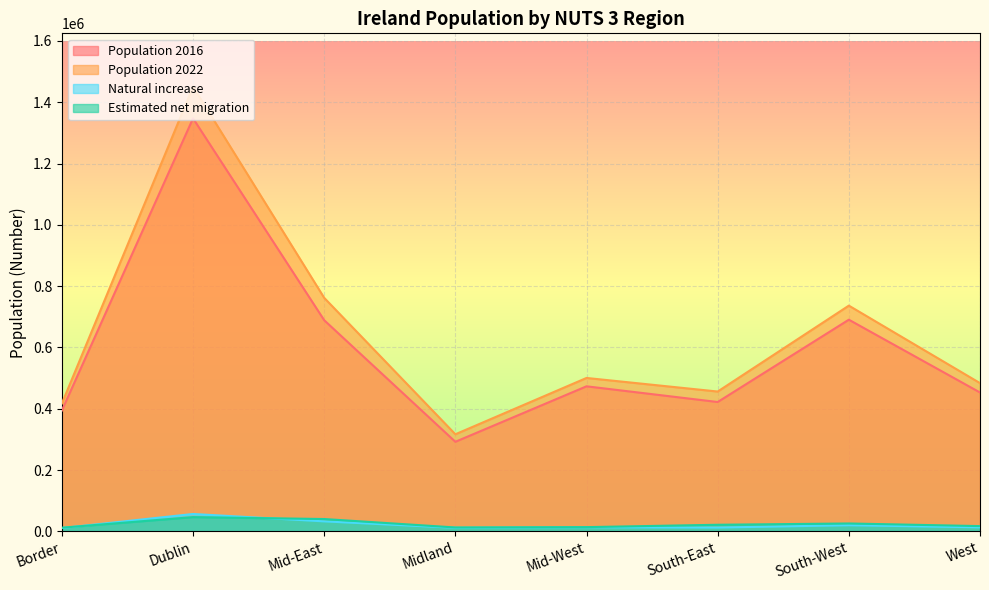

How many series are shown in this chart?

4